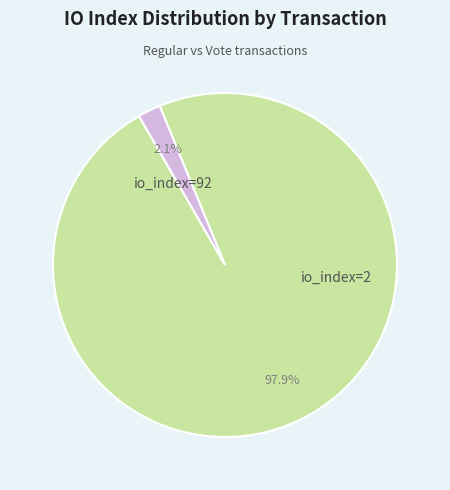

Is there a majority slice in this chart?

Yes